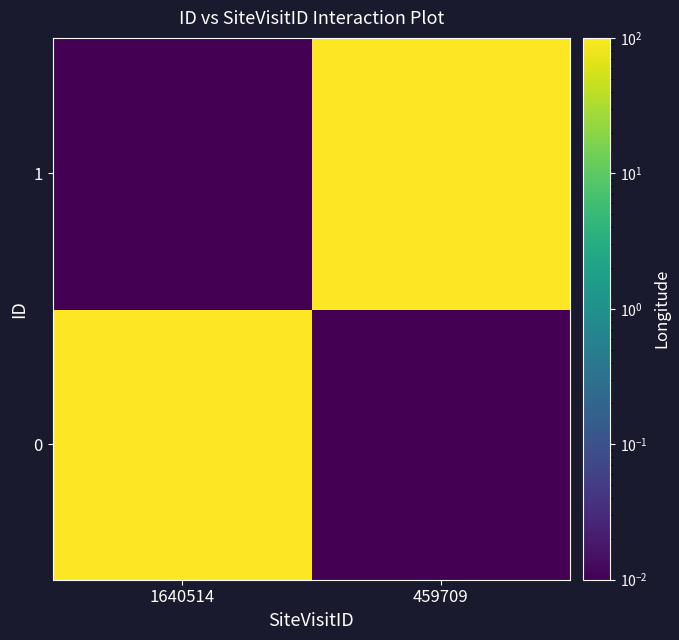

Rank the series by their average value, from highest to lowest.

0, 1